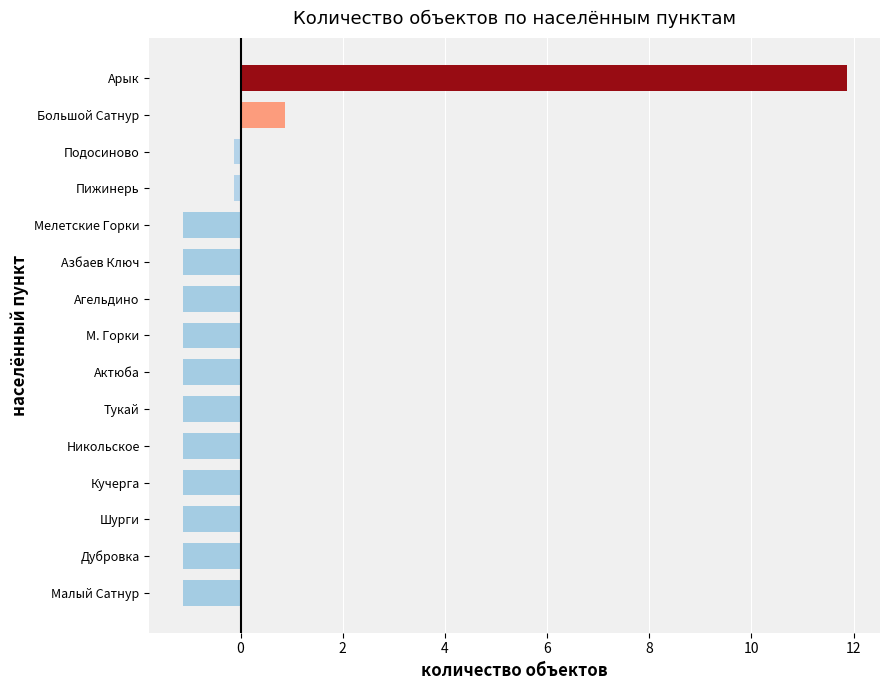

Which label corresponds to the largest value in the chart?

Арык